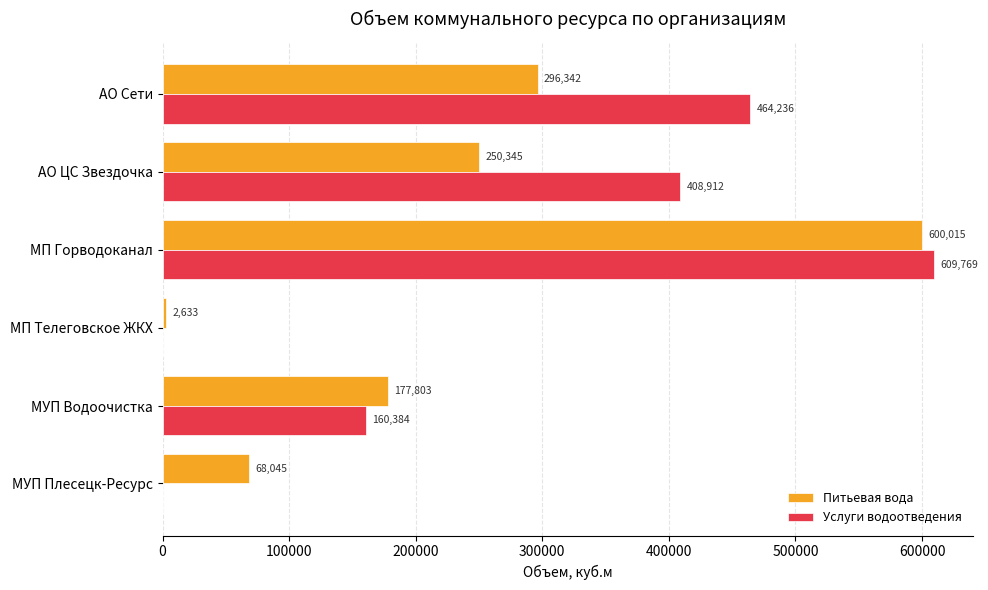

At which category is the sum across all series the highest?

МП Горводоканал